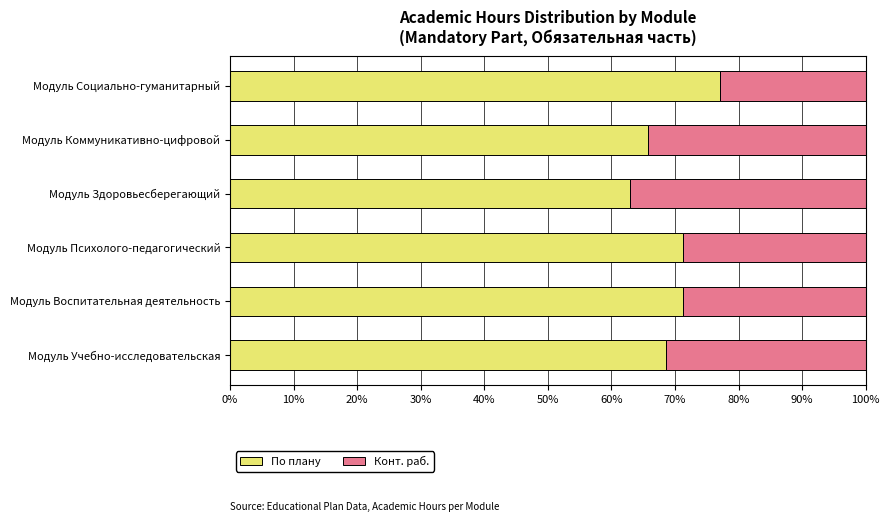

Read the По плану value at Модуль Психолого-педагогический.

71.2